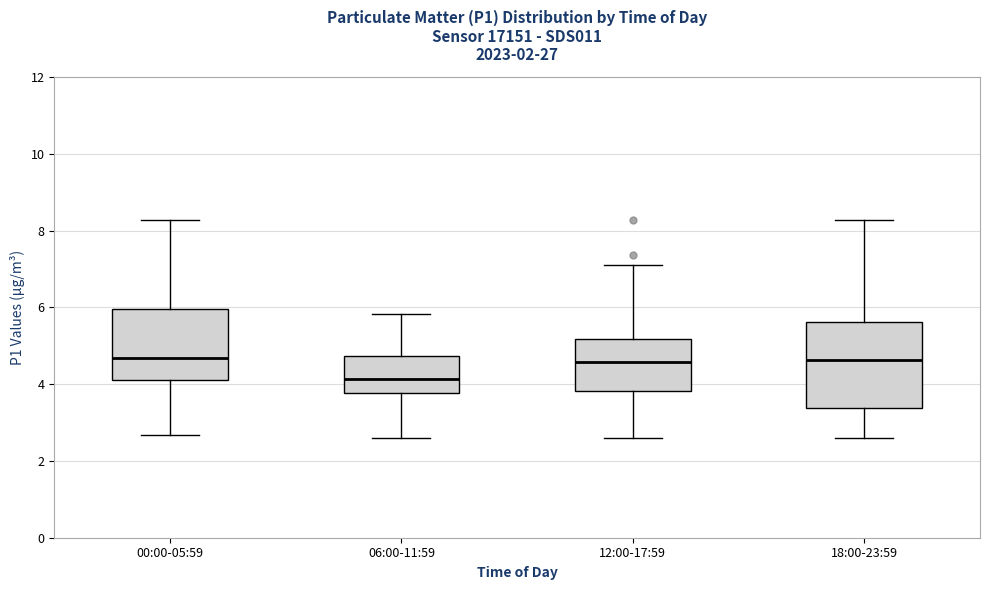

Where does the median line of the box for 18:00-23:59 sit on the y-axis? The values are not printed on the chart, so give them approximately, as read against the axis.

4.6